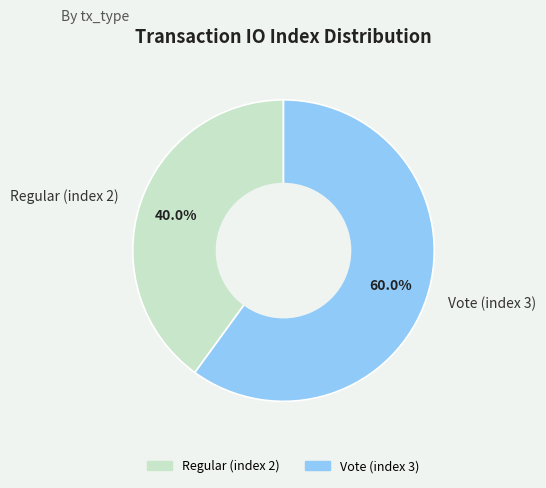

True or false: Vote (index 3) accounts for 47% of the total.

False